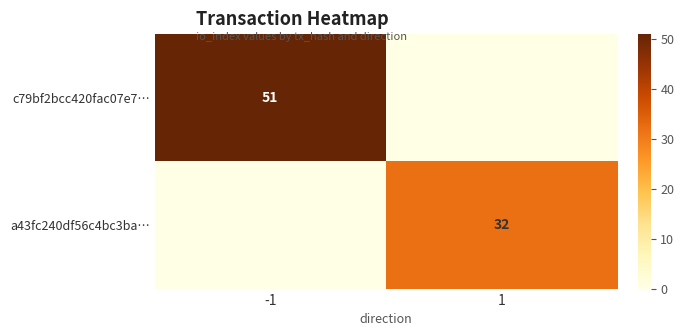

The a43fc240df56c4bc3ba… series shows 51 at 1. True or false?

False